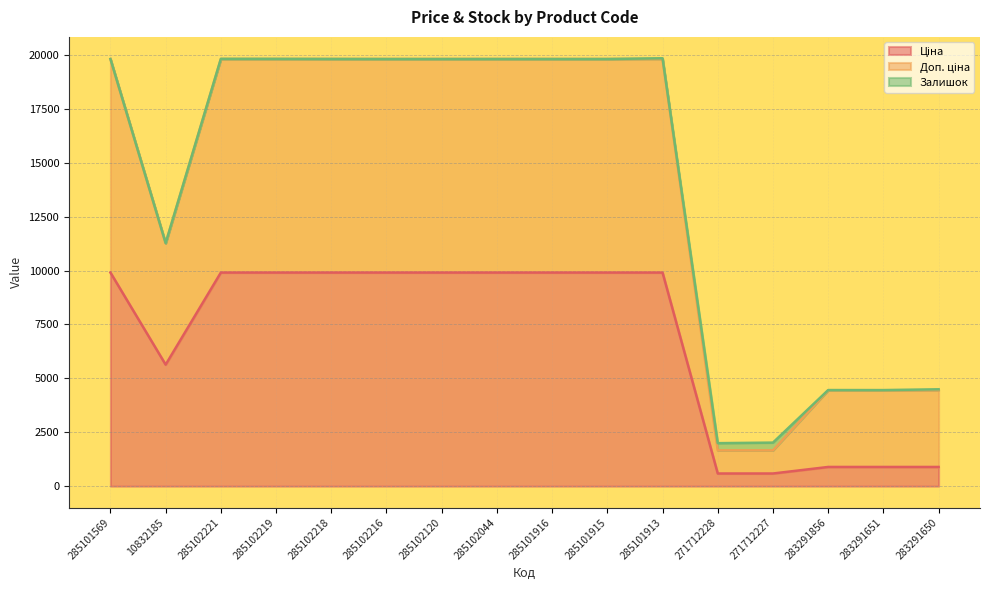

Is it true that Ціна equals 2082.2 at 10832185?

False